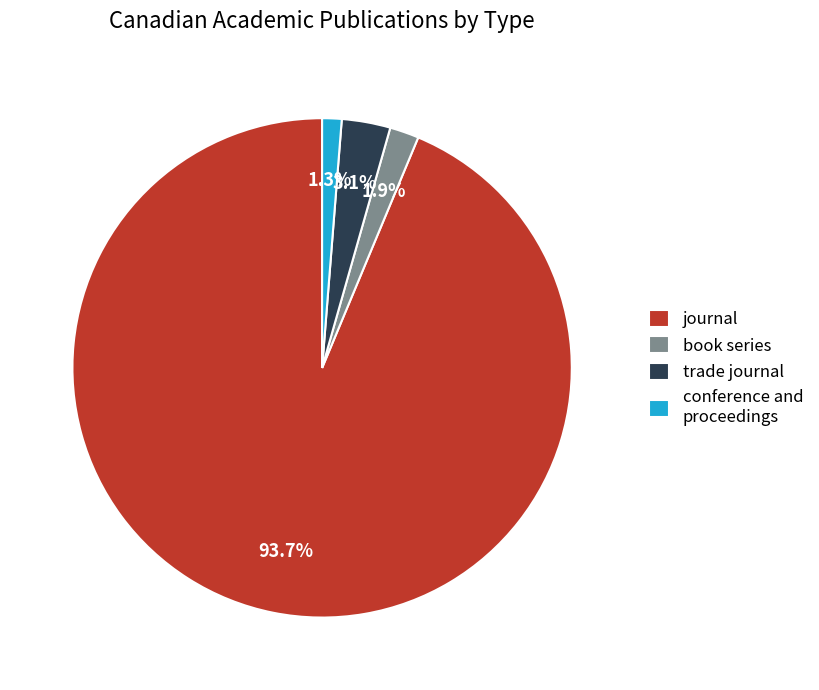

To the nearest percent, what percentage of the pie is trade journal?

3%